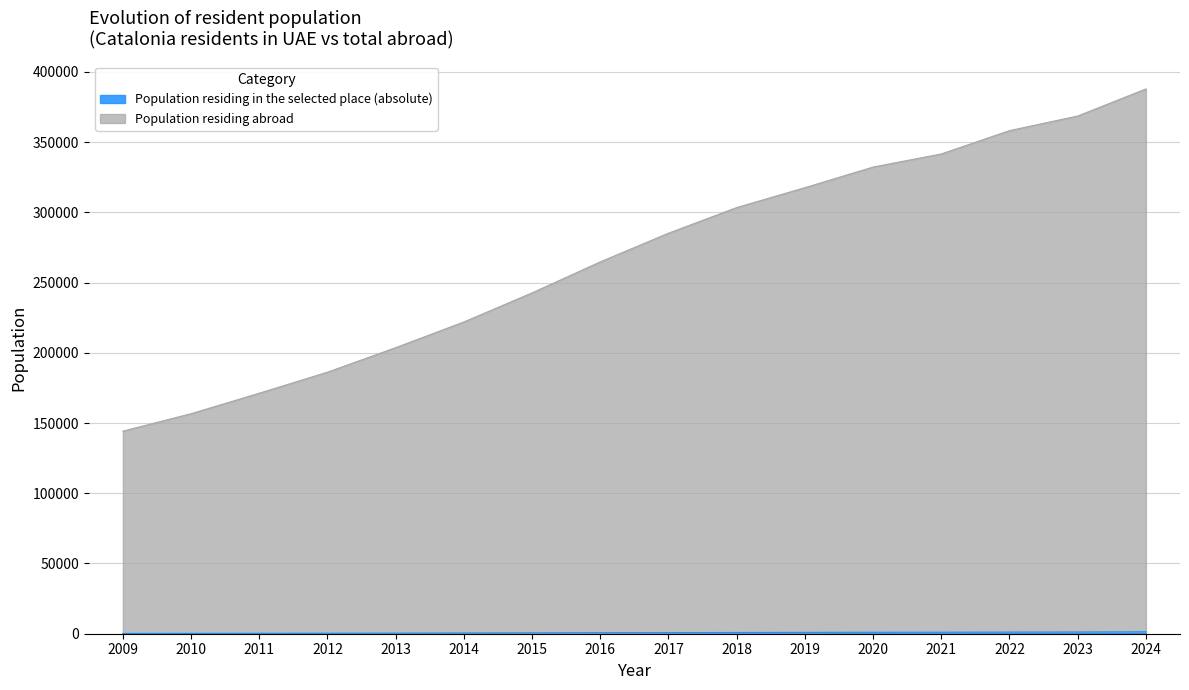

What is the sum of the Population residing abroad values at 2024 and 2018?

691237